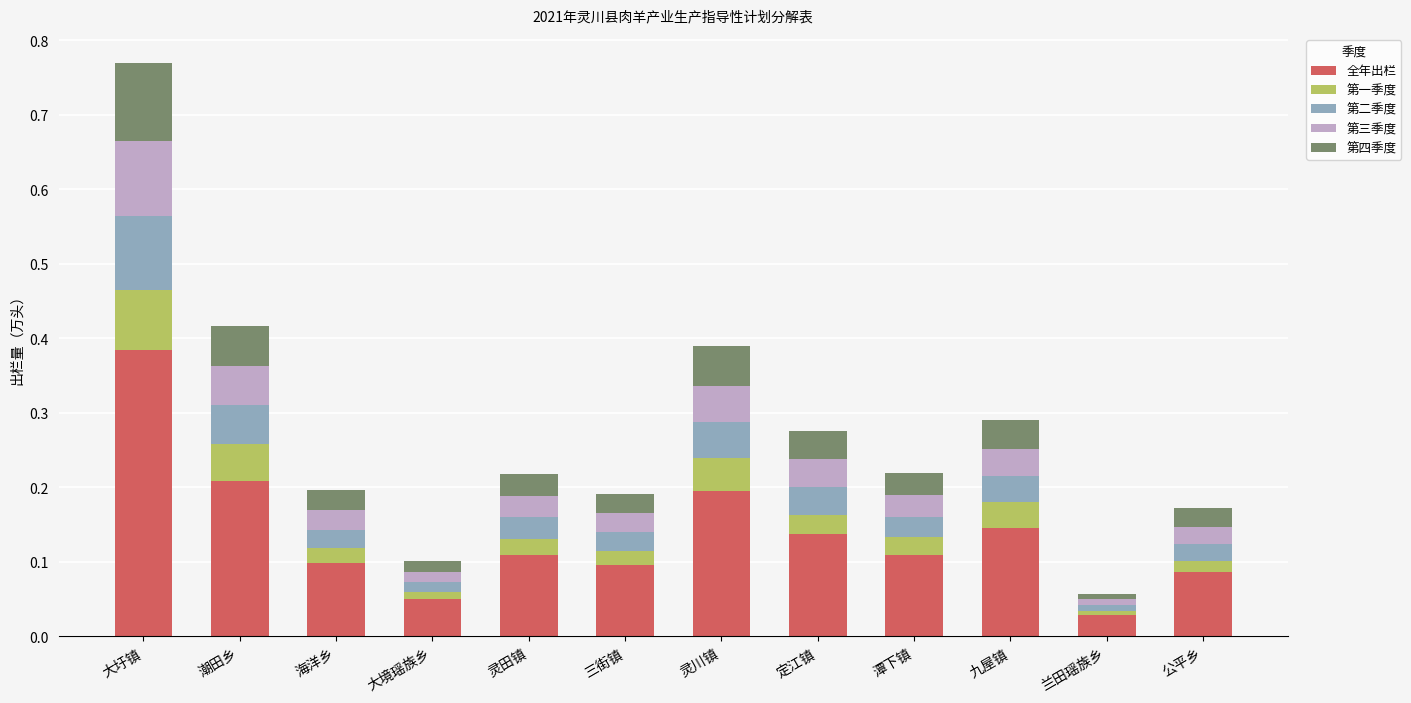

At which category is the sum across all series the highest?

大圩镇